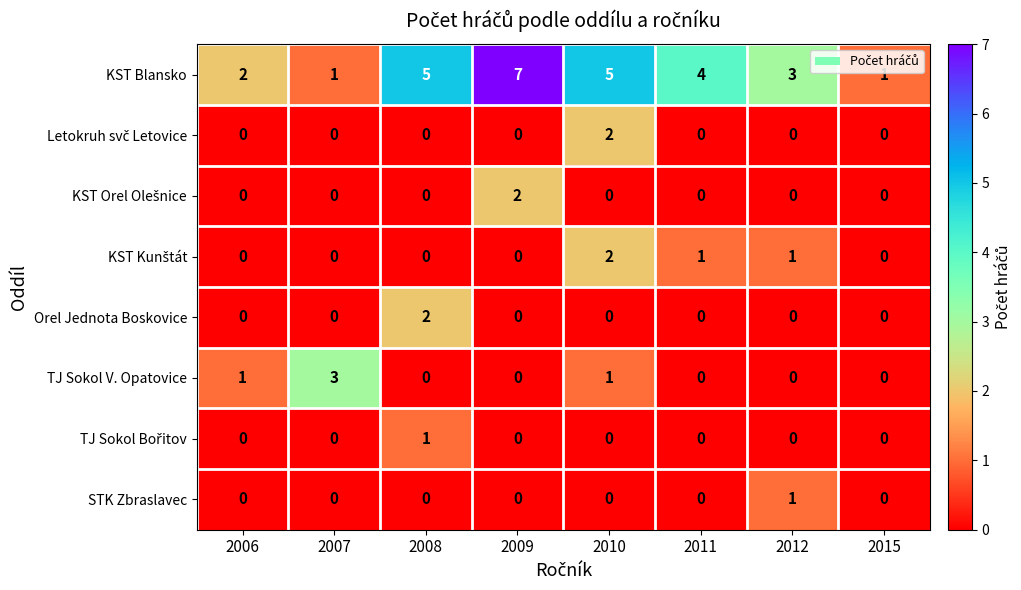

How many KST Blansko values are between 2 and 5?

5